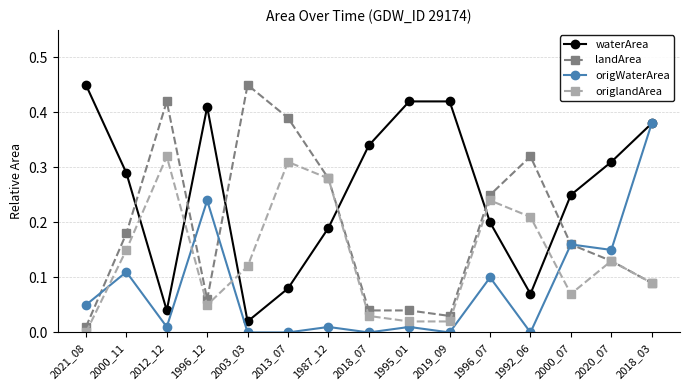

Rank the series at 2012_12 from lowest to highest value.

origWaterArea, waterArea, origlandArea, landArea